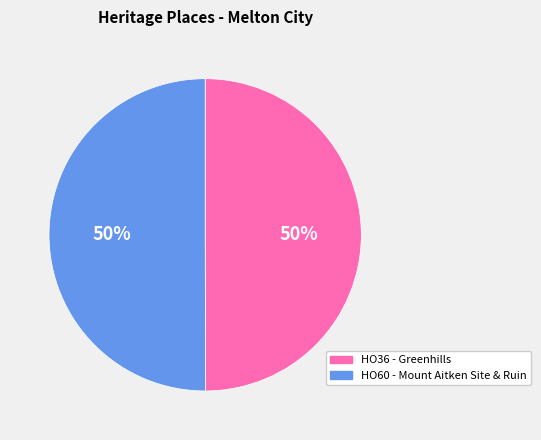

How many segments does this pie chart have?

2